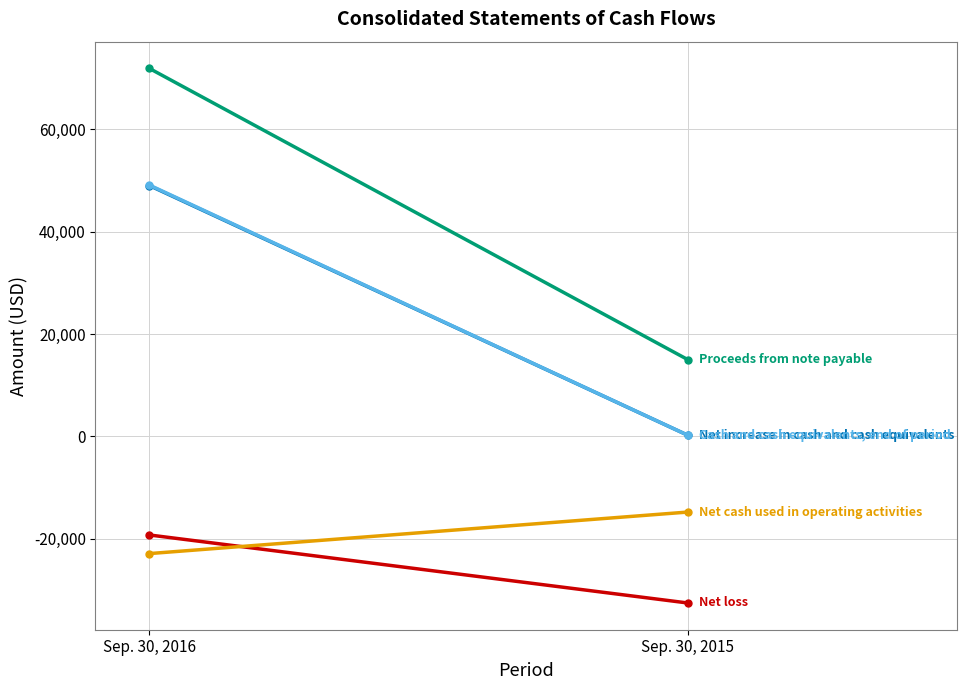

What is the difference between the maximum and minimum values in the Net increase in cash and cash equivalents series?

48787